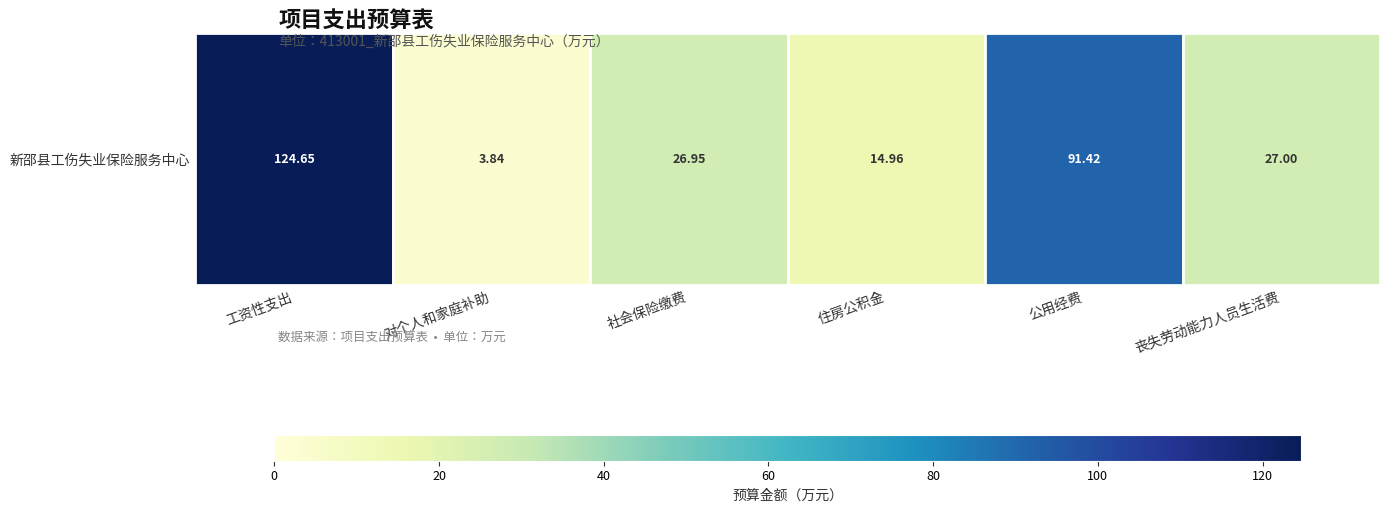

What is the sum of all values?

288.8